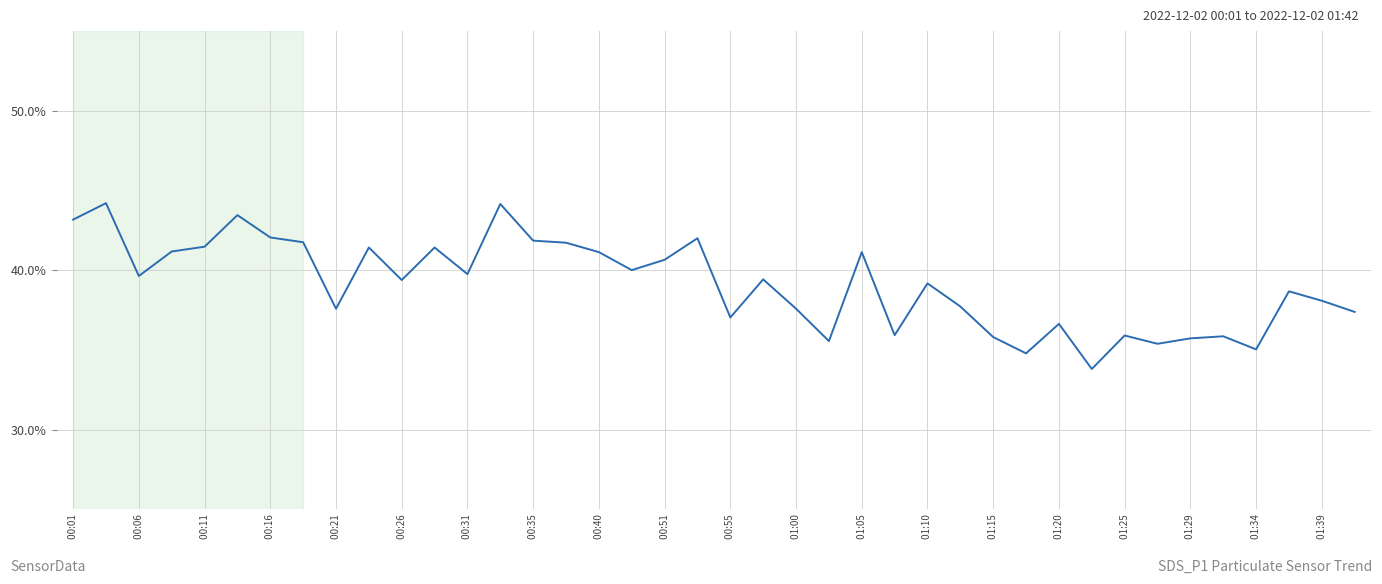

What is the difference between the maximum and minimum values?

10.4